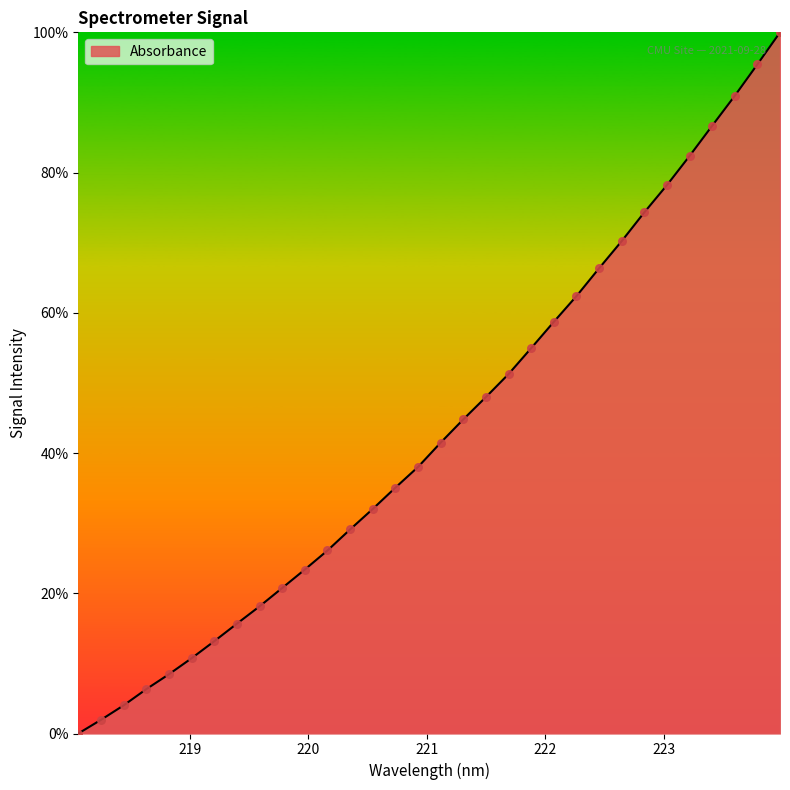

What is the difference between the maximum and minimum values?

100.0